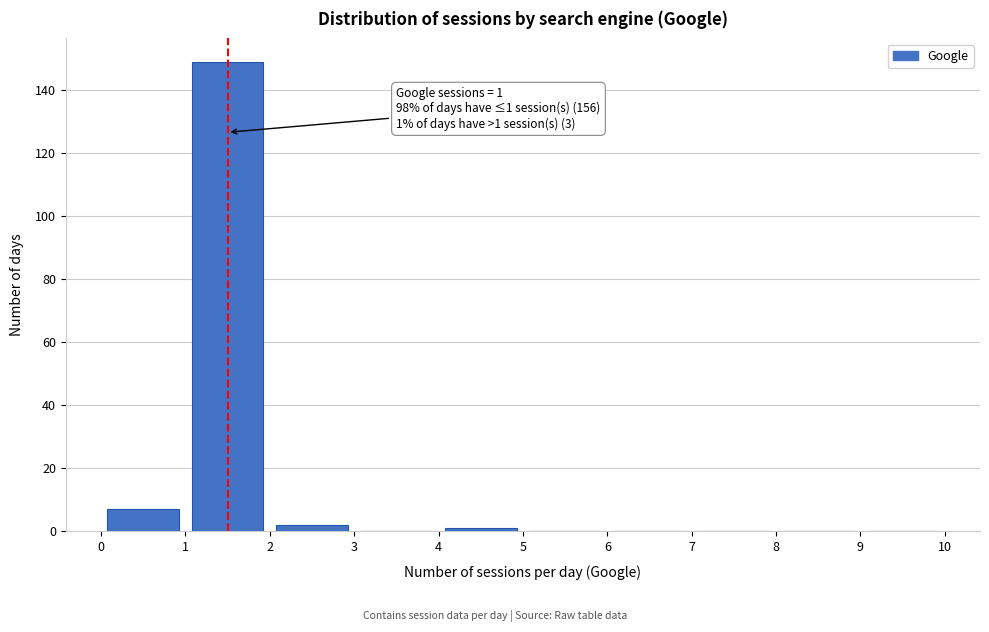

Which range on the x-axis has the tallest bar?

1 to 2